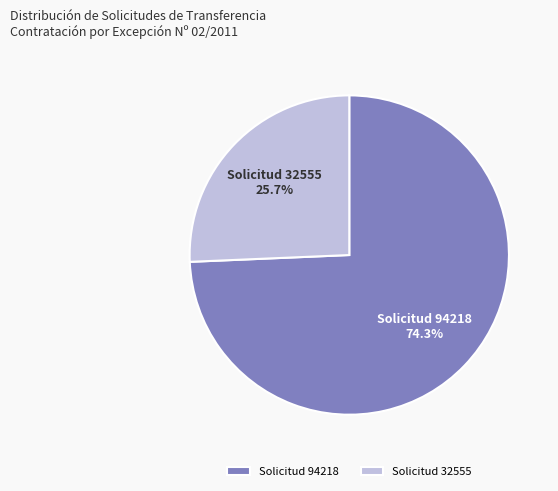

What is the largest slice in the pie chart?

Solicitud 94218